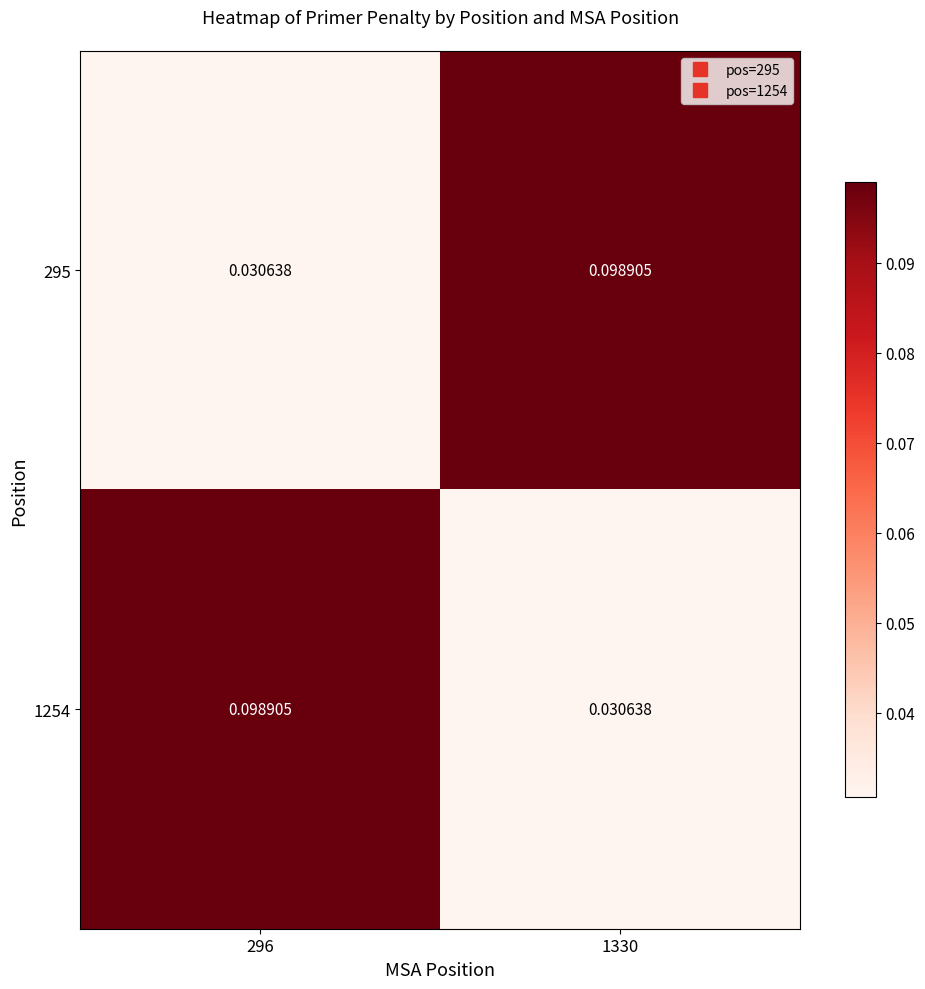

Rank the series at 1330 from highest to lowest value.

295, 1254